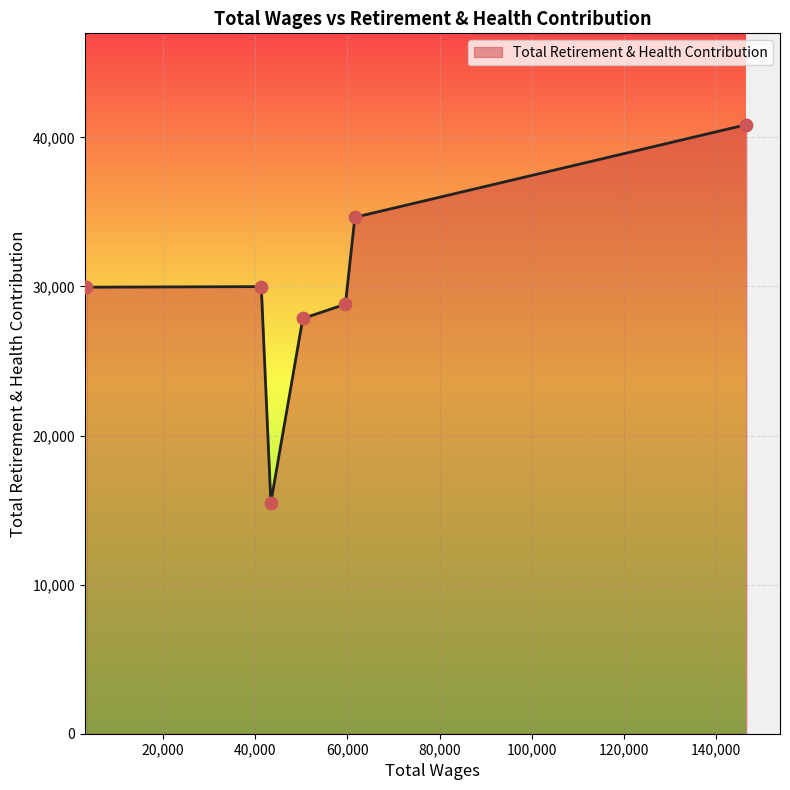

What is the difference between the second highest and minimum values?

19132